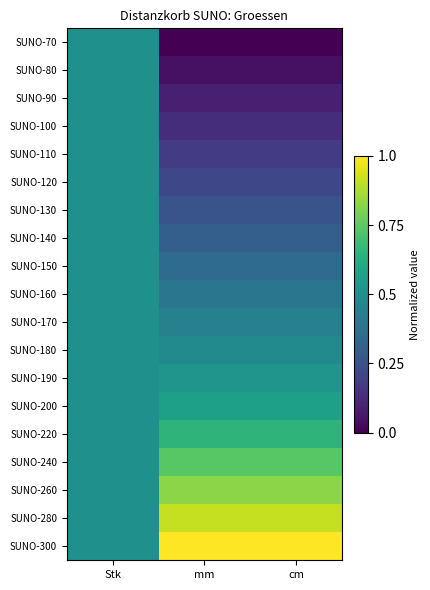

Reading left to right, transcribe all the data shown in this chart.

SUNO-70: Stk=0.5	mm=0.0	cm=0.0
SUNO-80: Stk=0.5	mm=0.0	cm=0.0
SUNO-90: Stk=0.5	mm=0.1	cm=0.1
SUNO-100: Stk=0.5	mm=0.1	cm=0.1
SUNO-110: Stk=0.5	mm=0.2	cm=0.2
SUNO-120: Stk=0.5	mm=0.2	cm=0.2
SUNO-130: Stk=0.5	mm=0.3	cm=0.3
SUNO-140: Stk=0.5	mm=0.3	cm=0.3
SUNO-150: Stk=0.5	mm=0.3	cm=0.3
SUNO-160: Stk=0.5	mm=0.4	cm=0.4
SUNO-170: Stk=0.5	mm=0.4	cm=0.4
SUNO-180: Stk=0.5	mm=0.5	cm=0.5
SUNO-190: Stk=0.5	mm=0.5	cm=0.5
SUNO-200: Stk=0.5	mm=0.6	cm=0.6
SUNO-220: Stk=0.5	mm=0.7	cm=0.7
SUNO-240: Stk=0.5	mm=0.7	cm=0.7
SUNO-260: Stk=0.5	mm=0.8	cm=0.8
SUNO-280: Stk=0.5	mm=0.9	cm=0.9
SUNO-300: Stk=0.5	mm=1.0	cm=1.0